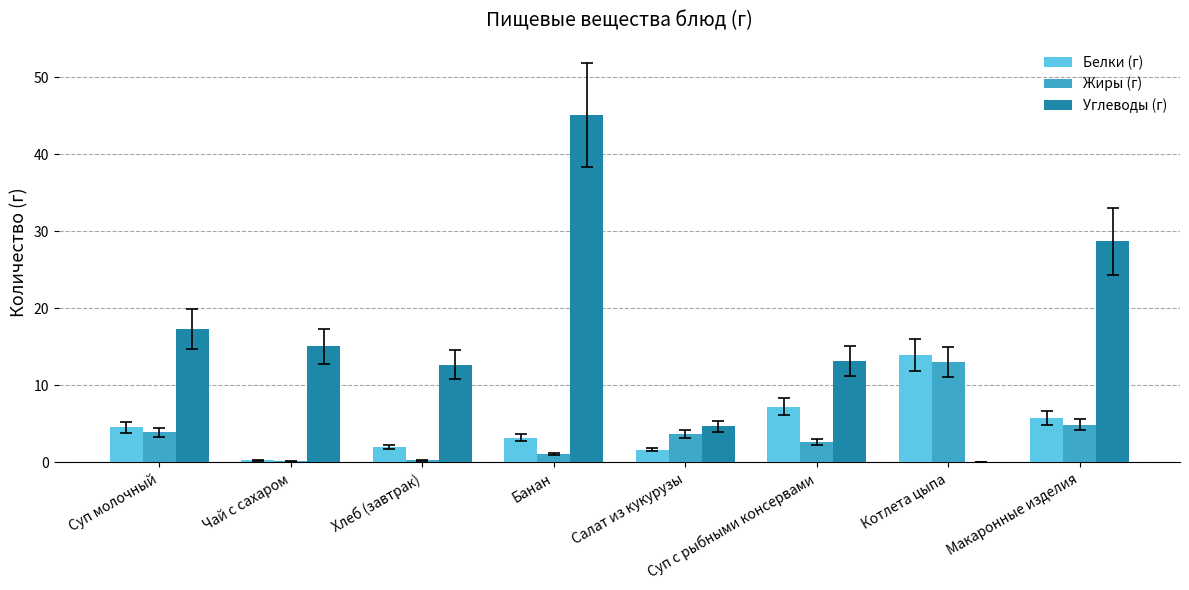

At which label does Углеводы (г) first exceed 15?

Суп молочный